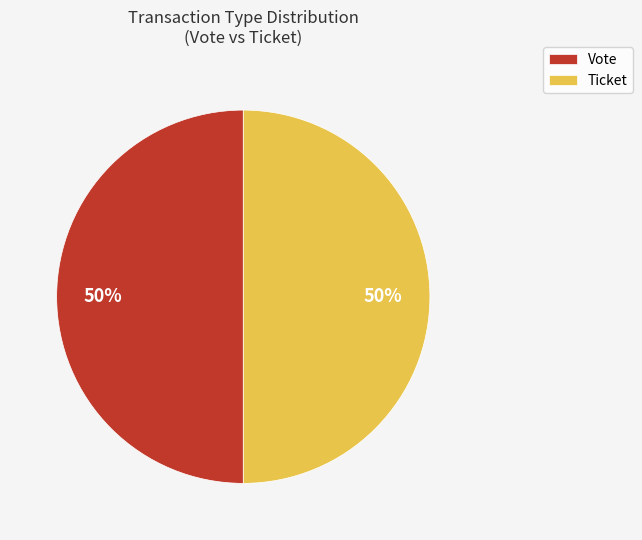

True or false: Vote accounts for 50% of the total.

True